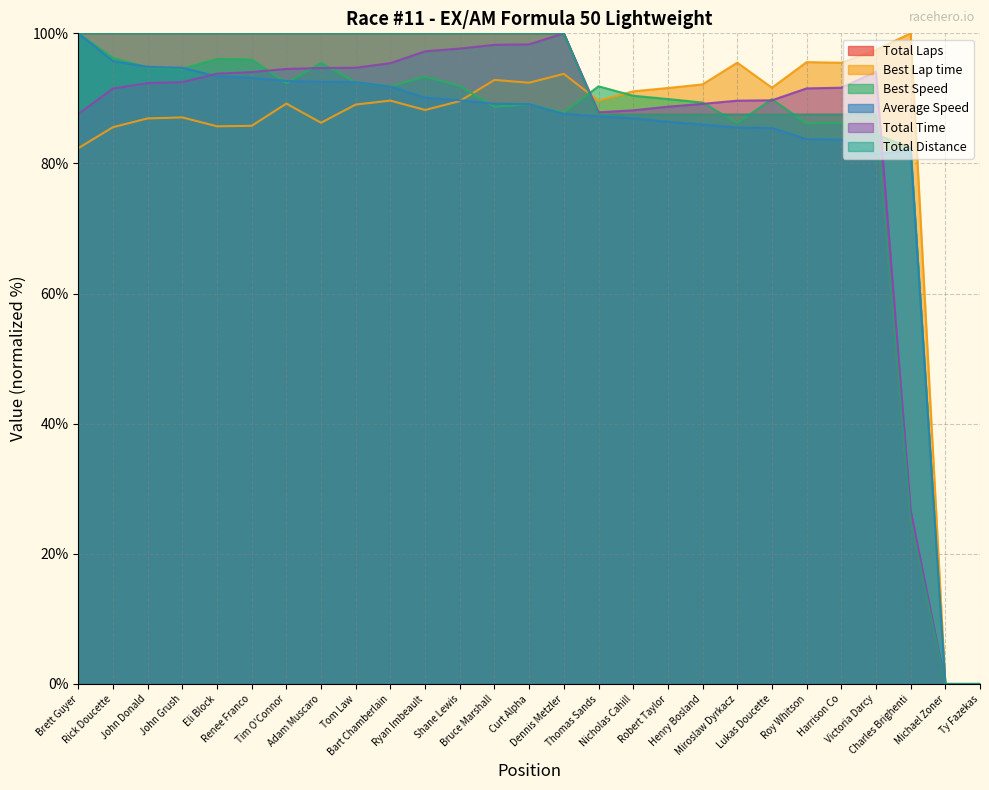

Reading left to right, extract all data points from this chart.

Total Laps: Brett Guyer=100.0	Rick Doucette=100.0	John Donald=100.0	John Grush=100.0	Eli Block=100.0	Renee Franco=100.0	Tim O'Connor=100.0	Adam Muscaro=100.0	Tom Law=100.0	Bart Chamberlain=100.0	Ryan Imbeault=100.0	Shane Lewis=100.0	Bruce Marshall=100.0	Curt Alpha=100.0	Dennis Metzler=100.0	Thomas Sands=87.5	Nicholas Cahill=87.5	Robert Taylor=87.5	Henry Bosland=87.5	Miroslaw Dyrkacz=87.5	Lukas Doucette=87.5	Roy Whitson=87.5	Harrison Co=87.5	Victoria Darcy=87.5	Charles Brighenti=25.0	Michael Zoner=0.0	Ty Fazekas=0.0
Best Lap time: Brett Guyer=82.3	Rick Doucette=85.6	John Donald=86.9	John Grush=87.1	Eli Block=85.7	Renee Franco=85.8	Tim O'Connor=89.2	Adam Muscaro=86.3	Tom Law=89.1	Bart Chamberlain=89.7	Ryan Imbeault=88.2	Shane Lewis=89.6	Bruce Marshall=92.8	Curt Alpha=92.4	Dennis Metzler=93.8	Thomas Sands=89.6	Nicholas Cahill=91.1	Robert Taylor=91.6	Henry Bosland=92.2	Miroslaw Dyrkacz=95.5	Lukas Doucette=91.6	Roy Whitson=95.6	Harrison Co=95.5	Victoria Darcy=97.5	Charles Brighenti=100.0	Michael Zoner=0.0	Ty Fazekas=0.0
Best Speed: Brett Guyer=100.0	Rick Doucette=96.2	John Donald=94.7	John Grush=94.6	Eli Block=96.1	Renee Franco=96.0	Tim O'Connor=92.3	Adam Muscaro=95.5	Tom Law=92.5	Bart Chamberlain=91.8	Ryan Imbeault=93.3	Shane Lewis=91.9	Bruce Marshall=88.7	Curt Alpha=89.1	Dennis Metzler=87.8	Thomas Sands=91.9	Nicholas Cahill=90.4	Robert Taylor=89.9	Henry Bosland=89.4	Miroslaw Dyrkacz=86.2	Lukas Doucette=89.9	Roy Whitson=86.2	Harrison Co=86.2	Victoria Darcy=84.5	Charles Brighenti=82.3	Michael Zoner=0.0	Ty Fazekas=0.0
Average Speed: Brett Guyer=100.0	Rick Doucette=95.7	John Donald=94.9	John Grush=94.7	Eli Block=93.4	Renee Franco=93.2	Tim O'Connor=92.7	Adam Muscaro=92.5	Tom Law=92.5	Bart Chamberlain=91.8	Ryan Imbeault=90.1	Shane Lewis=89.7	Bruce Marshall=89.2	Curt Alpha=89.1	Dennis Metzler=87.6	Thomas Sands=87.2	Nicholas Cahill=86.9	Robert Taylor=86.4	Henry Bosland=86.0	Miroslaw Dyrkacz=85.5	Lukas Doucette=85.5	Roy Whitson=83.7	Harrison Co=83.7	Victoria Darcy=81.5	Charles Brighenti=82.0	Michael Zoner=0.0	Ty Fazekas=0.0
Total Time: Brett Guyer=87.6	Rick Doucette=91.5	John Donald=92.4	John Grush=92.5	Eli Block=93.8	Renee Franco=94.0	Tim O'Connor=94.5	Adam Muscaro=94.7	Tom Law=94.7	Bart Chamberlain=95.4	Ryan Imbeault=97.2	Shane Lewis=97.7	Bruce Marshall=98.2	Curt Alpha=98.3	Dennis Metzler=100.0	Thomas Sands=87.9	Nicholas Cahill=88.2	Robert Taylor=88.7	Henry Bosland=89.2	Miroslaw Dyrkacz=89.6	Lukas Doucette=89.7	Roy Whitson=91.5	Harrison Co=91.6	Victoria Darcy=94.1	Charles Brighenti=26.7	Michael Zoner=0.0	Ty Fazekas=0.0
Total Distance: Brett Guyer=100.0	Rick Doucette=100.0	John Donald=100.0	John Grush=100.0	Eli Block=100.0	Renee Franco=100.0	Tim O'Connor=100.0	Adam Muscaro=100.0	Tom Law=100.0	Bart Chamberlain=100.0	Ryan Imbeault=100.0	Shane Lewis=100.0	Bruce Marshall=100.0	Curt Alpha=100.0	Dennis Metzler=100.0	Thomas Sands=87.5	Nicholas Cahill=87.5	Robert Taylor=87.5	Henry Bosland=87.5	Miroslaw Dyrkacz=87.5	Lukas Doucette=87.5	Roy Whitson=87.5	Harrison Co=87.5	Victoria Darcy=87.5	Charles Brighenti=25.0	Michael Zoner=0.0	Ty Fazekas=0.0